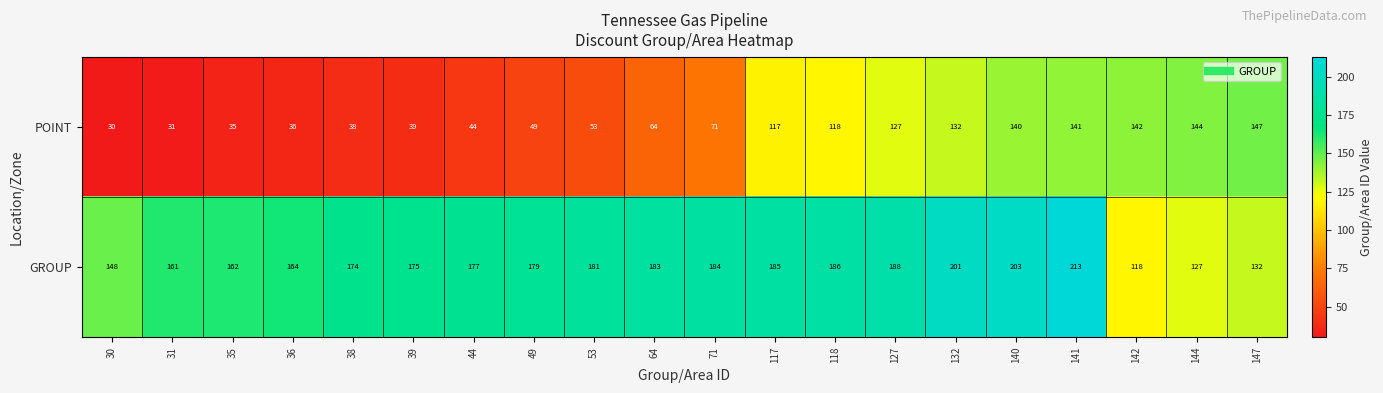

Is the value of POINT at 38 greater than the value of GROUP at 144?

No